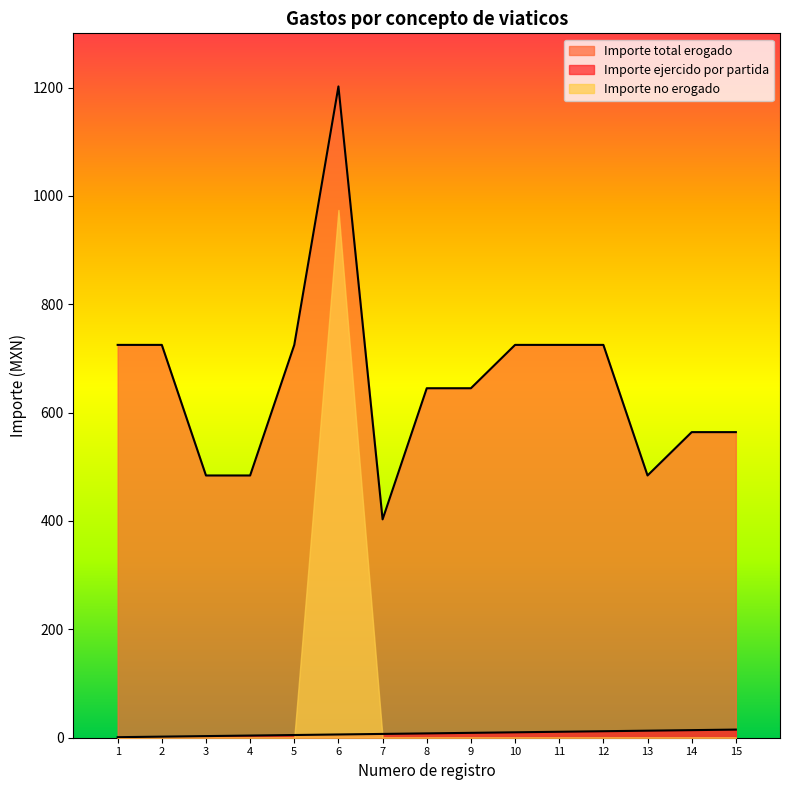

True or false: Importe ejercido por partida and Importe total erogado cross at least once.

False